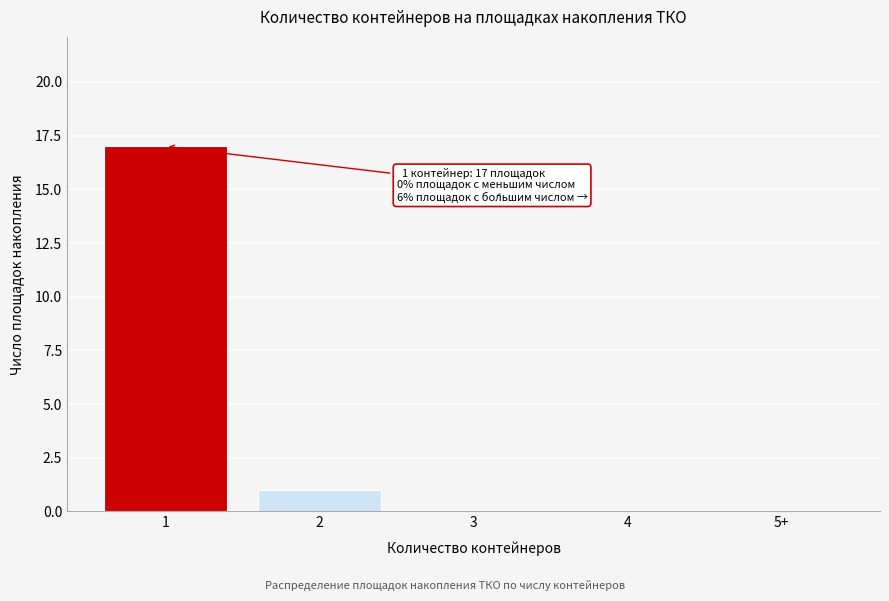

Reading left to right, extract all data points from this chart.

1=17	2=1	3=0	4=0	5+=0